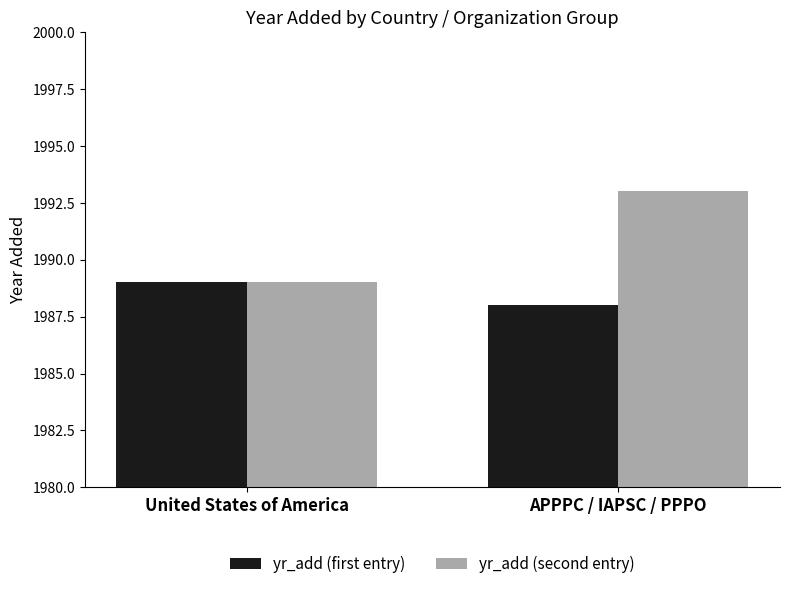

How many bars are there in total?

4